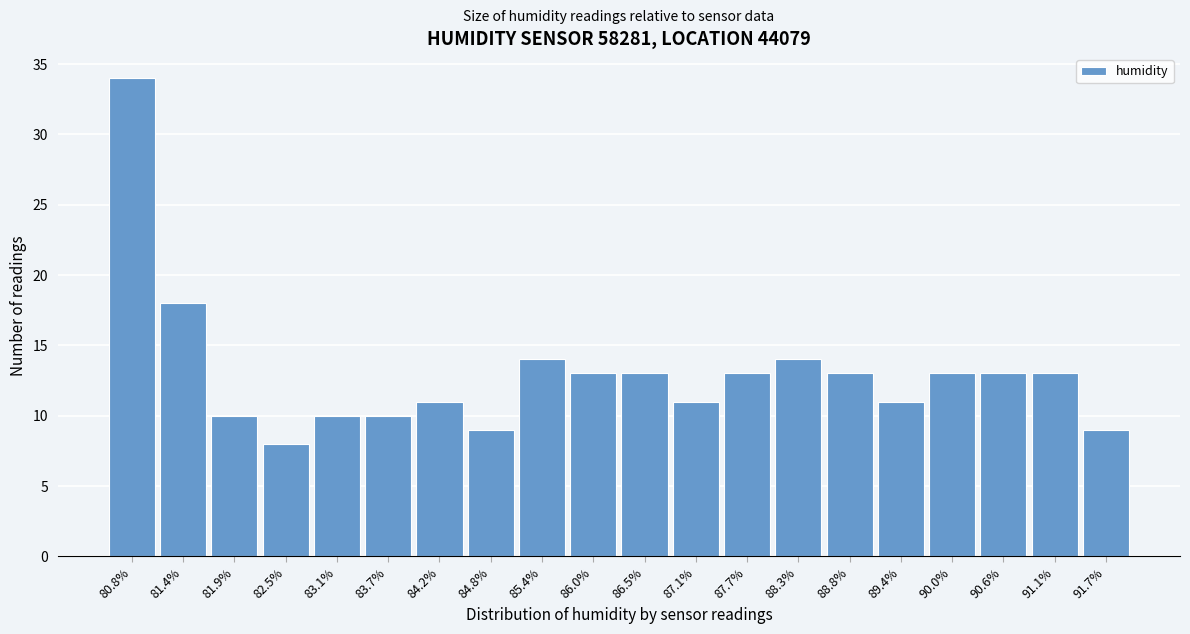

Which range on the x-axis has the tallest bar?

80.5 to 81.1